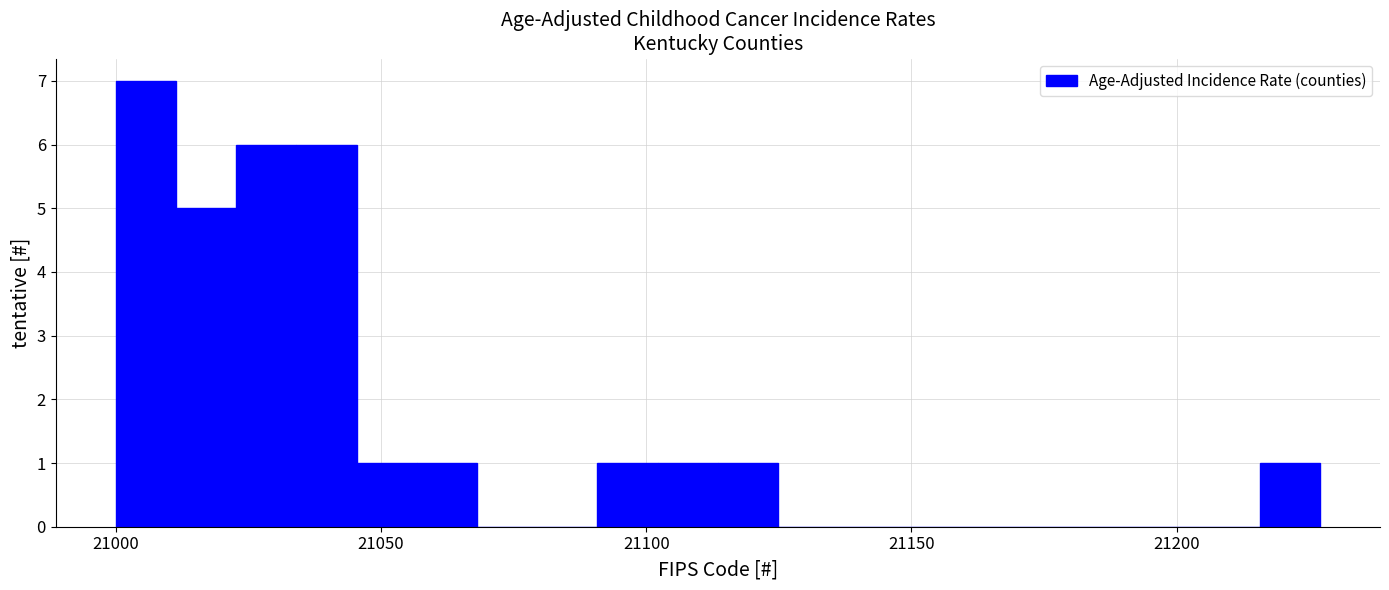

Read against the x-axis, roughly where is the centre of the tallest bar?

21005